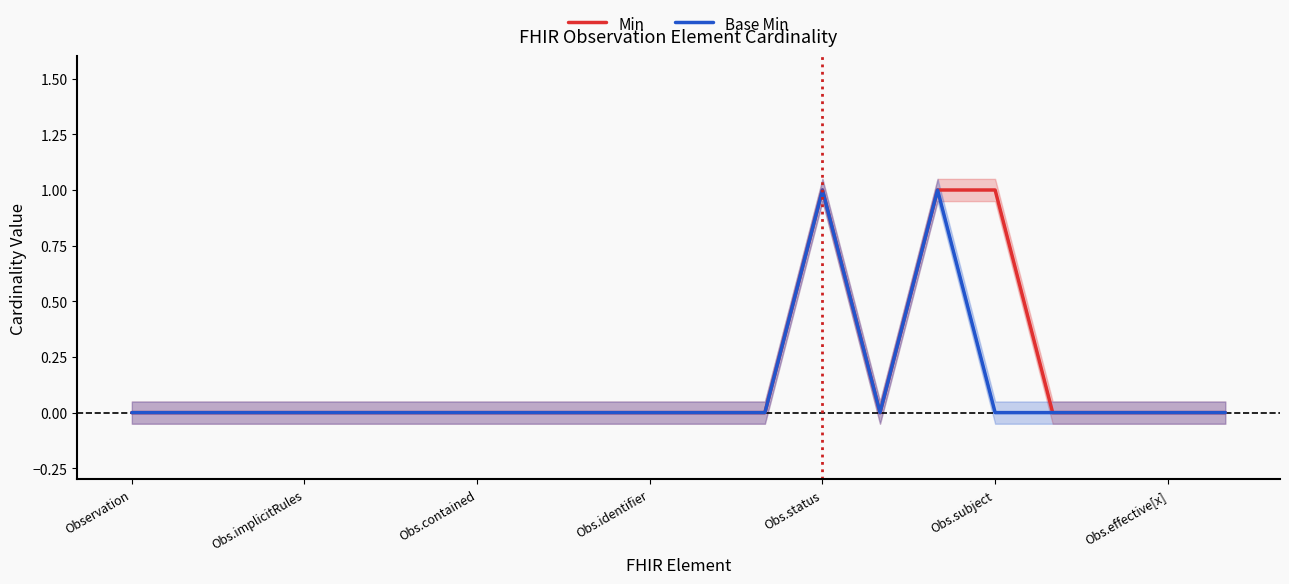

Reading left to right, extract all data points from this chart.

Min: 0	0	0	0	0	0	0	0	0	0	0	0	1	0	1	1	0	0	0	0
Base Min: 0	0	0	0	0	0	0	0	0	0	0	0	1	0	1	0	0	0	0	0